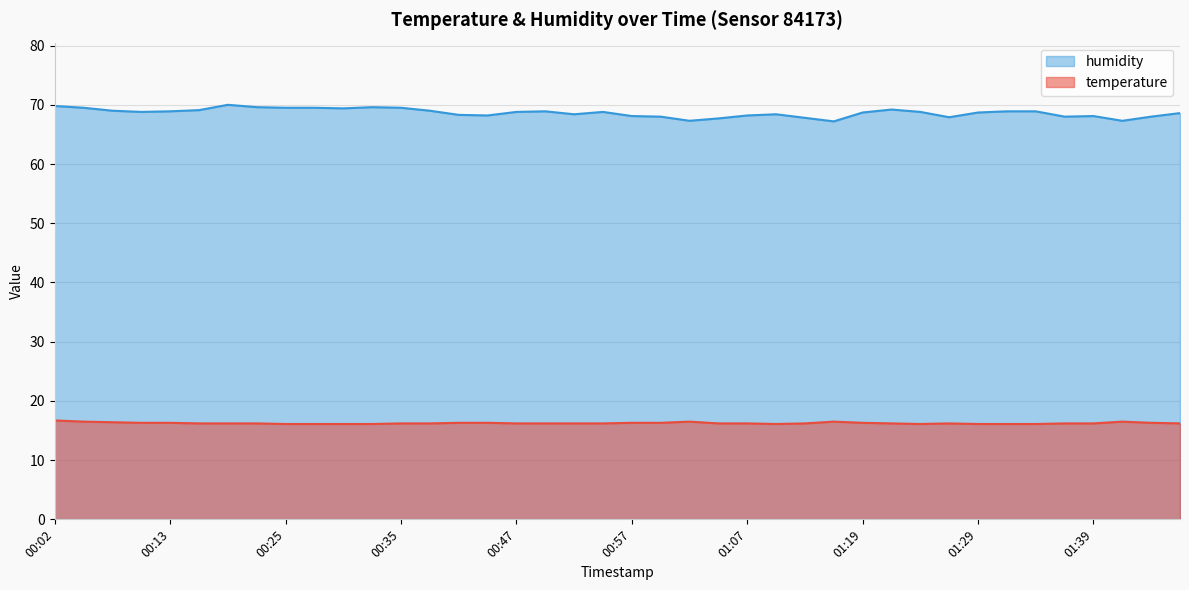

True or false: humidity has more than 2 interior local peaks.

True